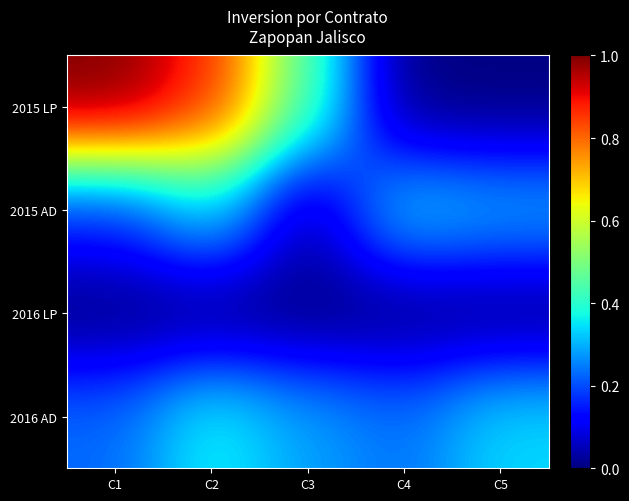

Which series changed the most between C4 and C5?

2016 AD